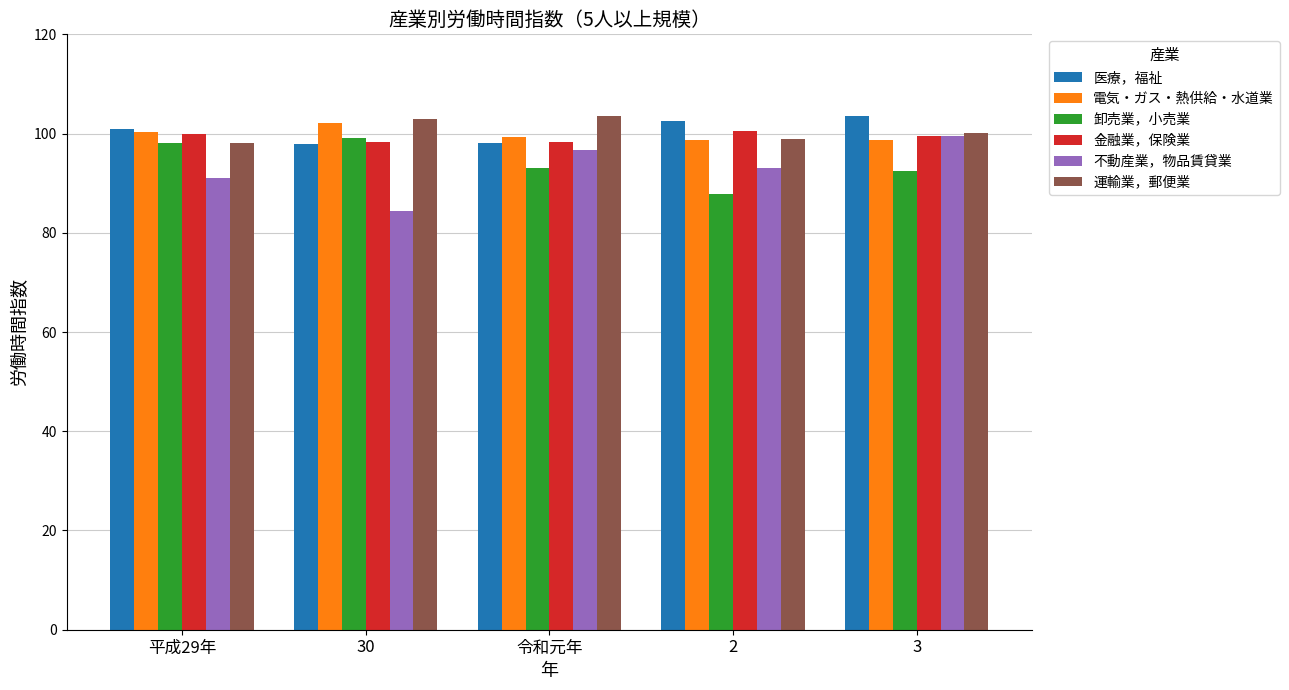

At how many categories does at least one series exceed 95?

5